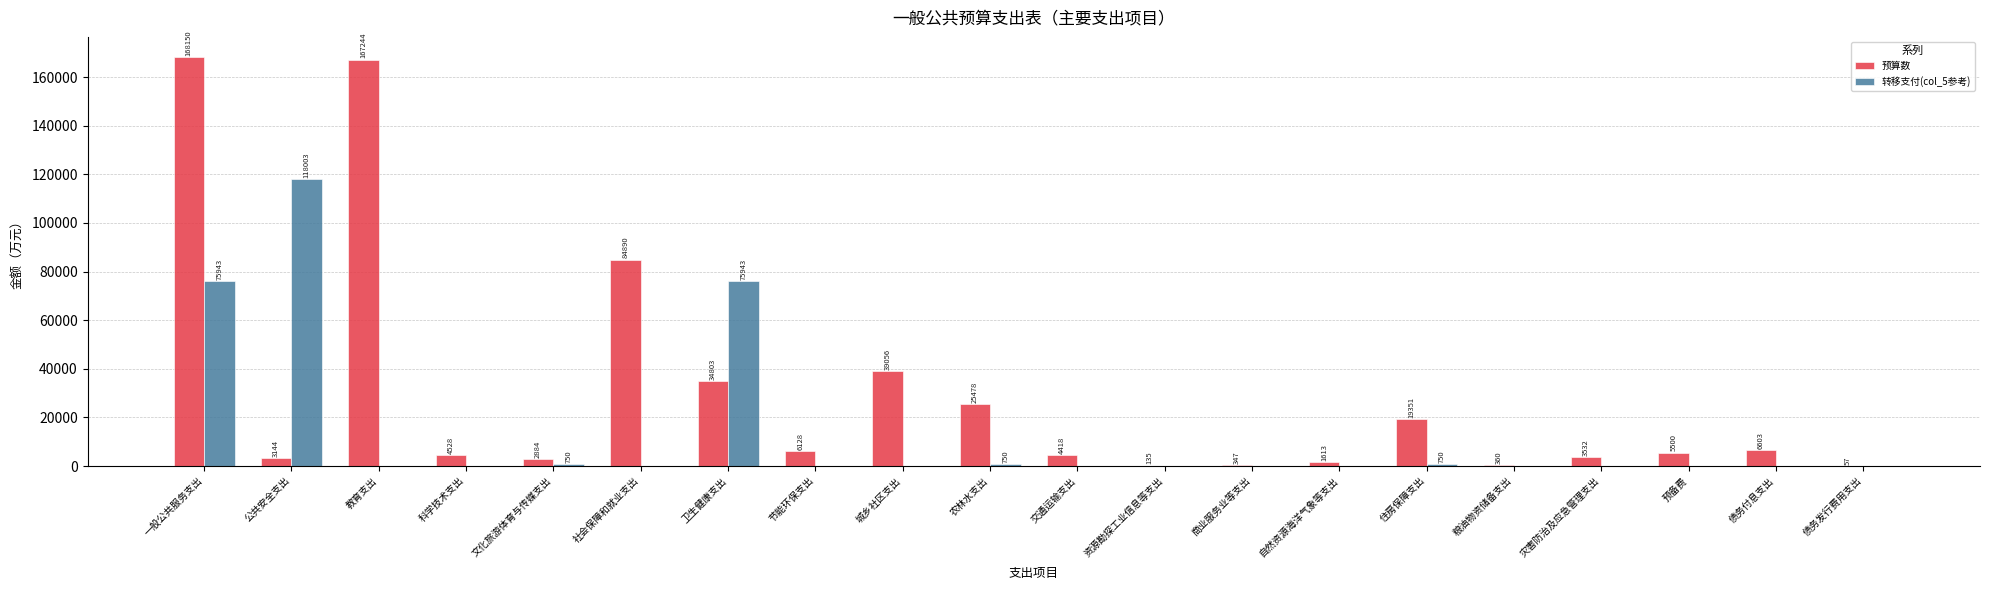

Which series has the largest total across all categories?

预算数